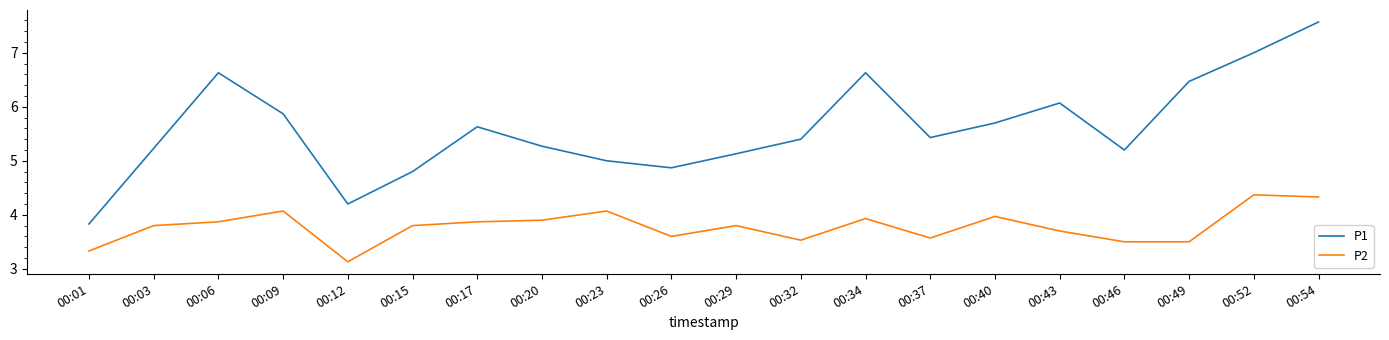

Is the value of P1 at 00:37 greater than the value of P2 at 00:43?

Yes